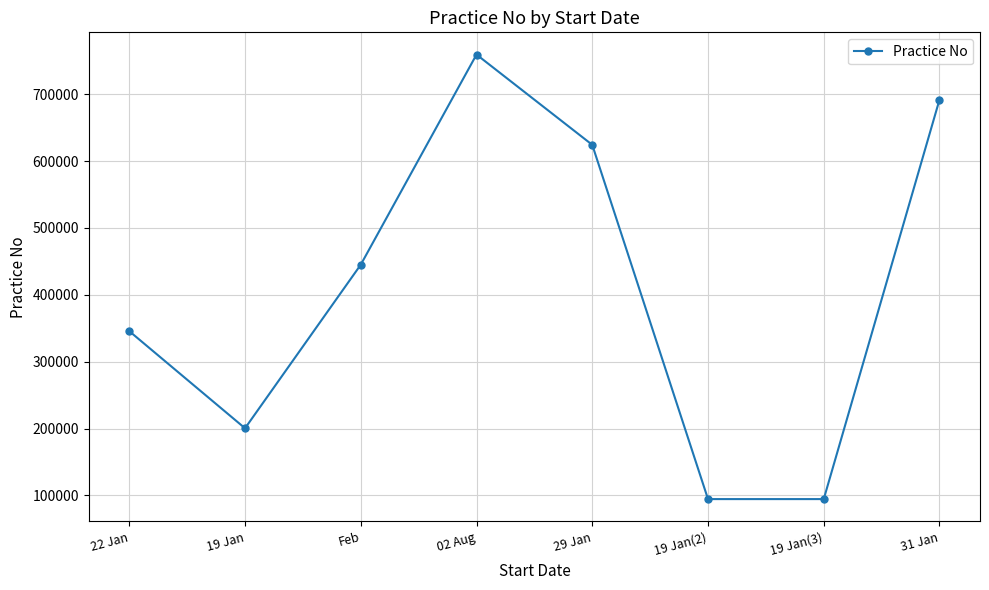

What is the minimum value shown in the chart?

94625